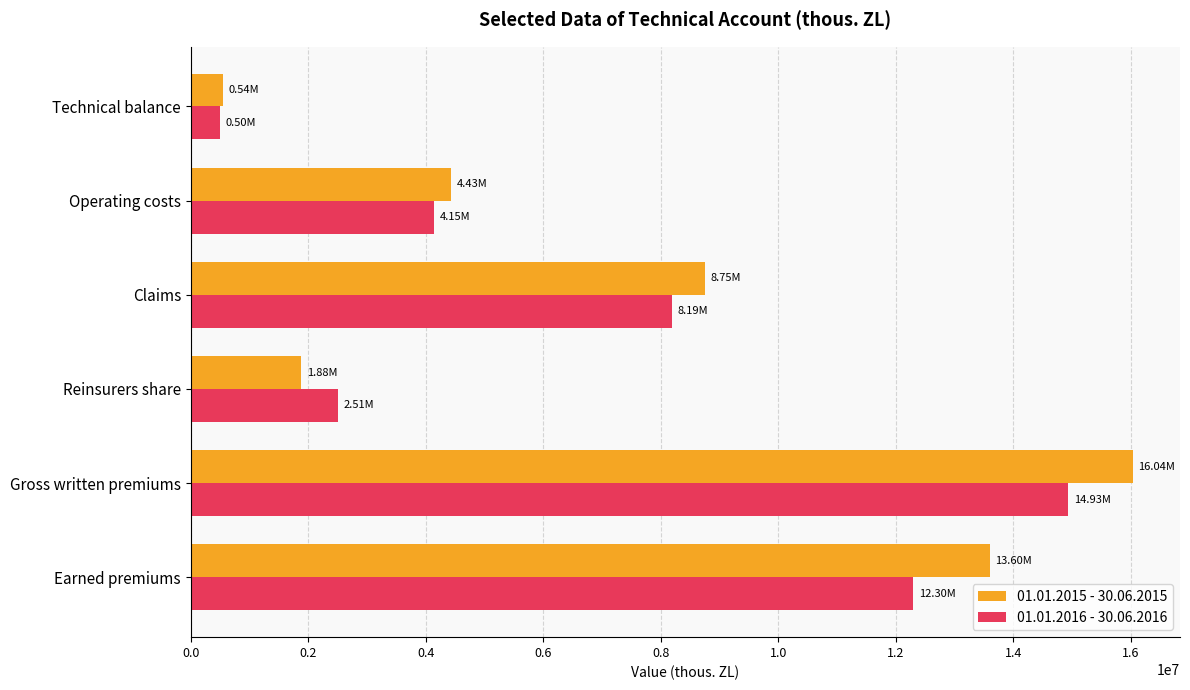

How many data points in 01.01.2015 - 30.06.2015 are above 8749738?

3